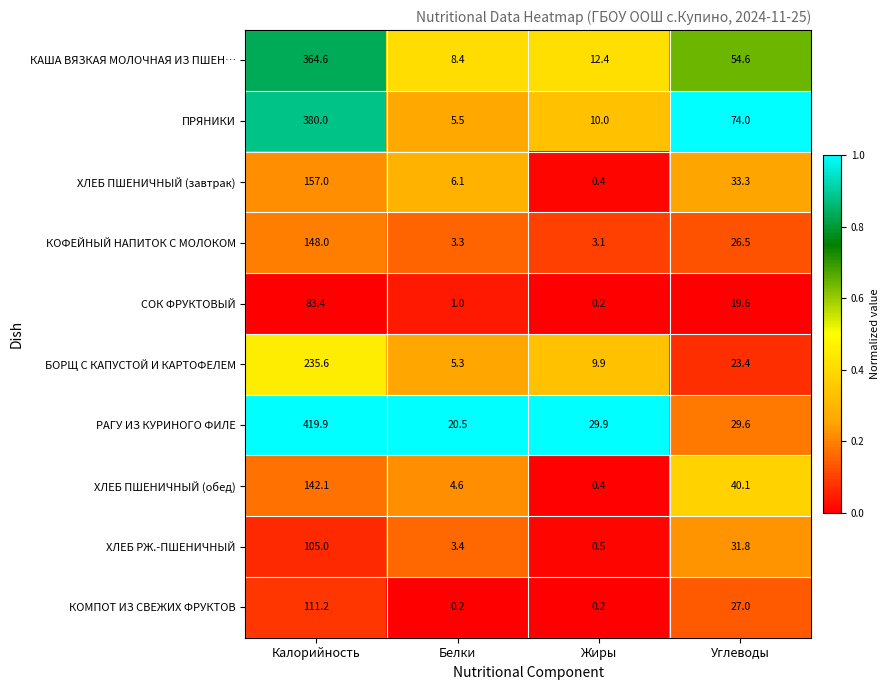

Which series has the largest range (max minus min)?

РАГУ ИЗ КУРИНОГО ФИЛЕ